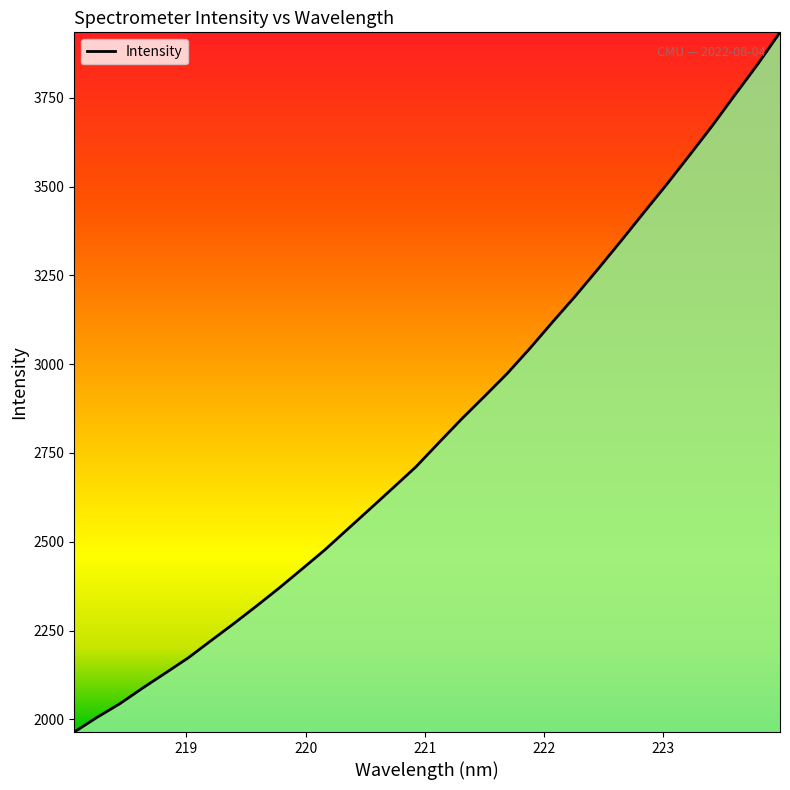

What is the sum of all values?

90173.4